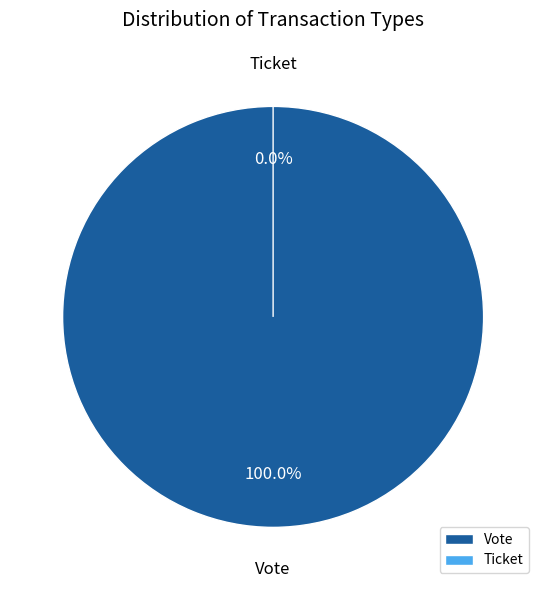

To the nearest percent, what is the average slice percentage?

50%